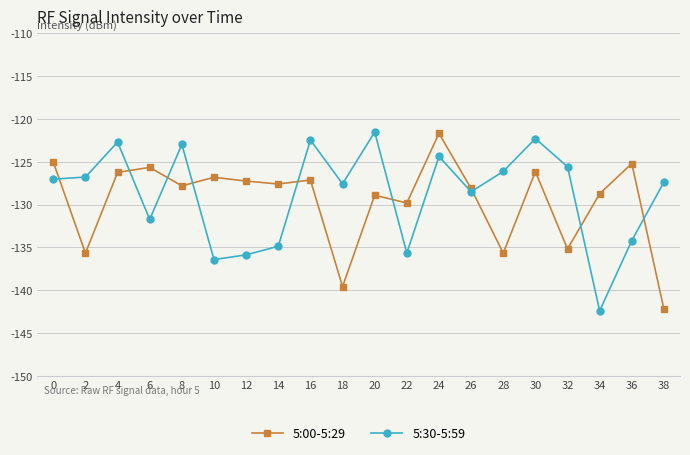

What is the spread (max minus min) of values at 16?

4.7